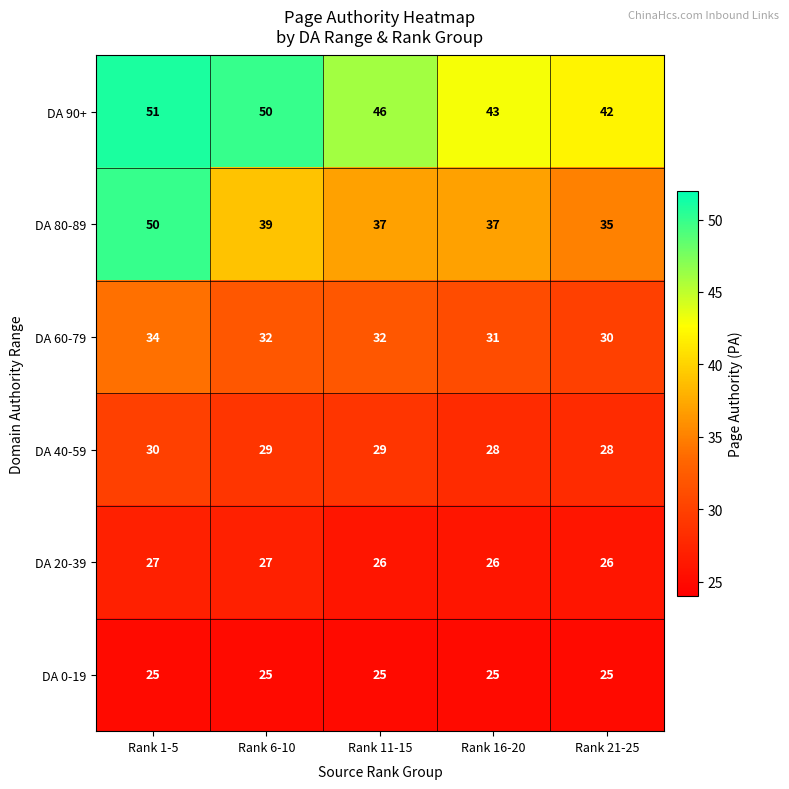

Reading left to right, transcribe all the data shown in this chart.

DA 90+: 51	50	46	43	42
DA 80-89: 50	39	37	37	35
DA 60-79: 34	32	32	31	30
DA 40-59: 30	29	29	28	28
DA 20-39: 27	27	26	26	26
DA 0-19: 25	25	25	25	25